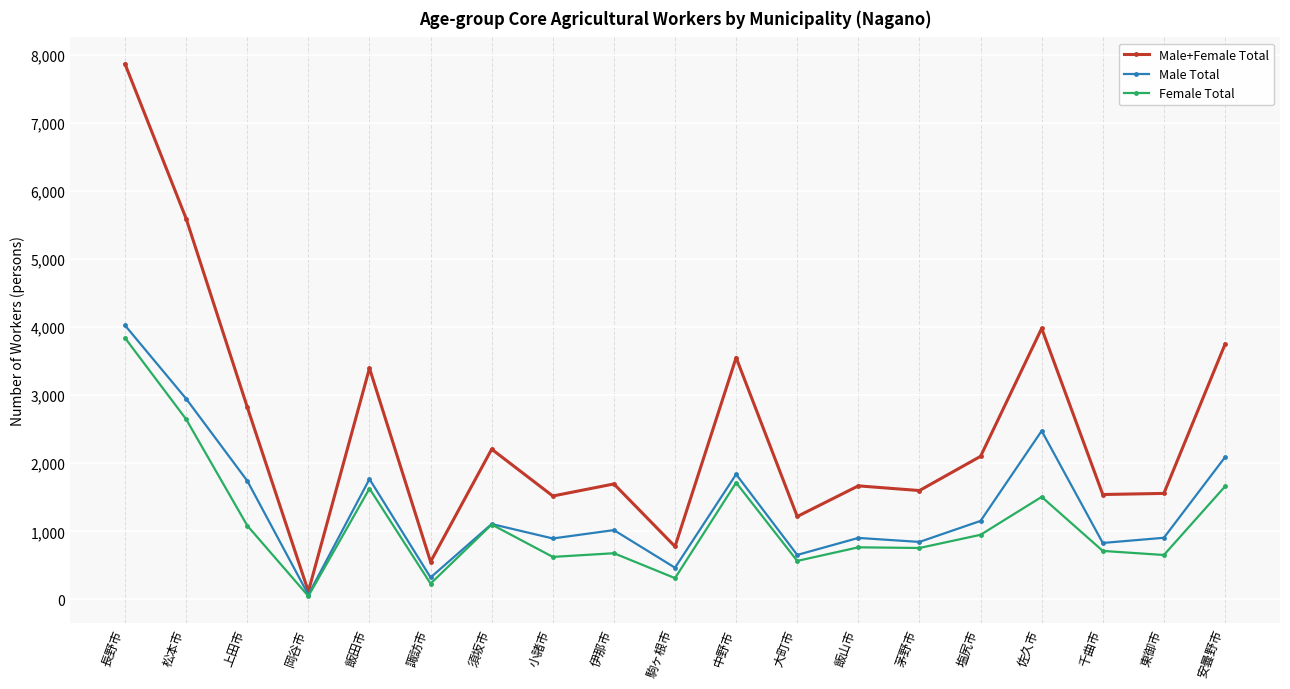

List the series in order of their overall mean, highest first.

Male+Female Total, Male Total, Female Total